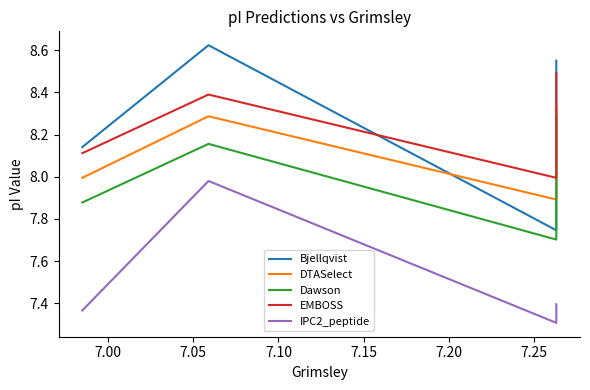

What is the label of the 3rd point from the right?

7.00